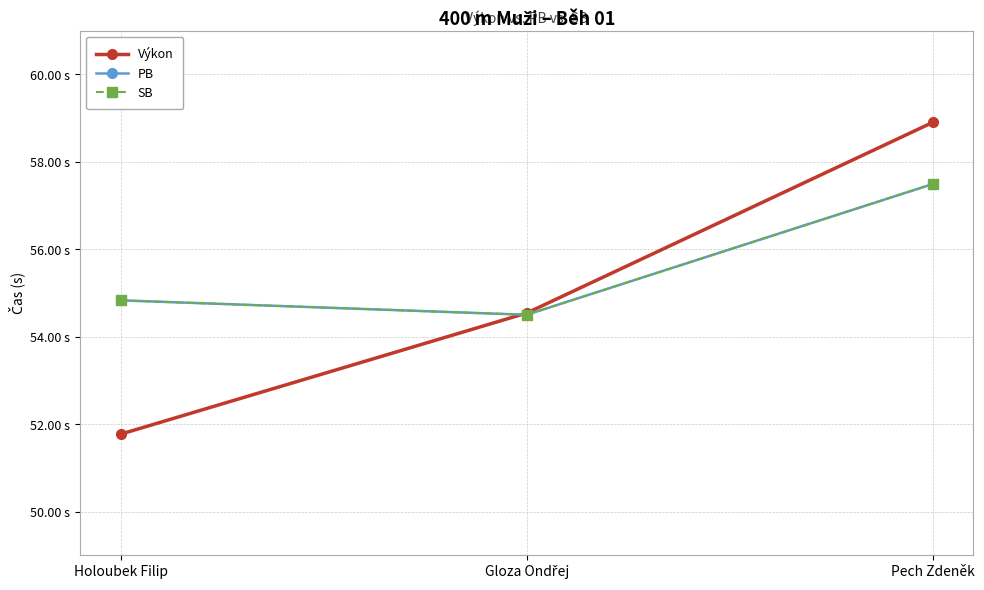

Count the PB values in the range 54 to 57.

2